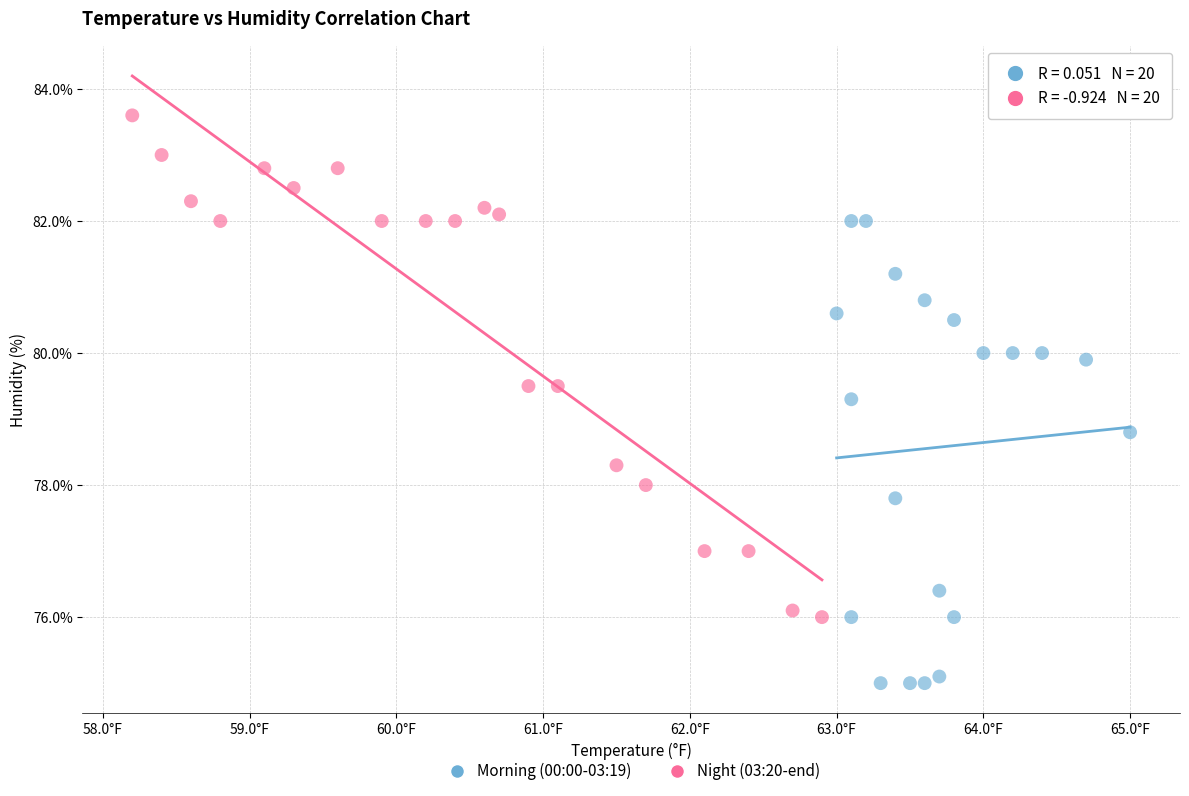

Which series has the widest spread of Y values?

Night (03:20-end)